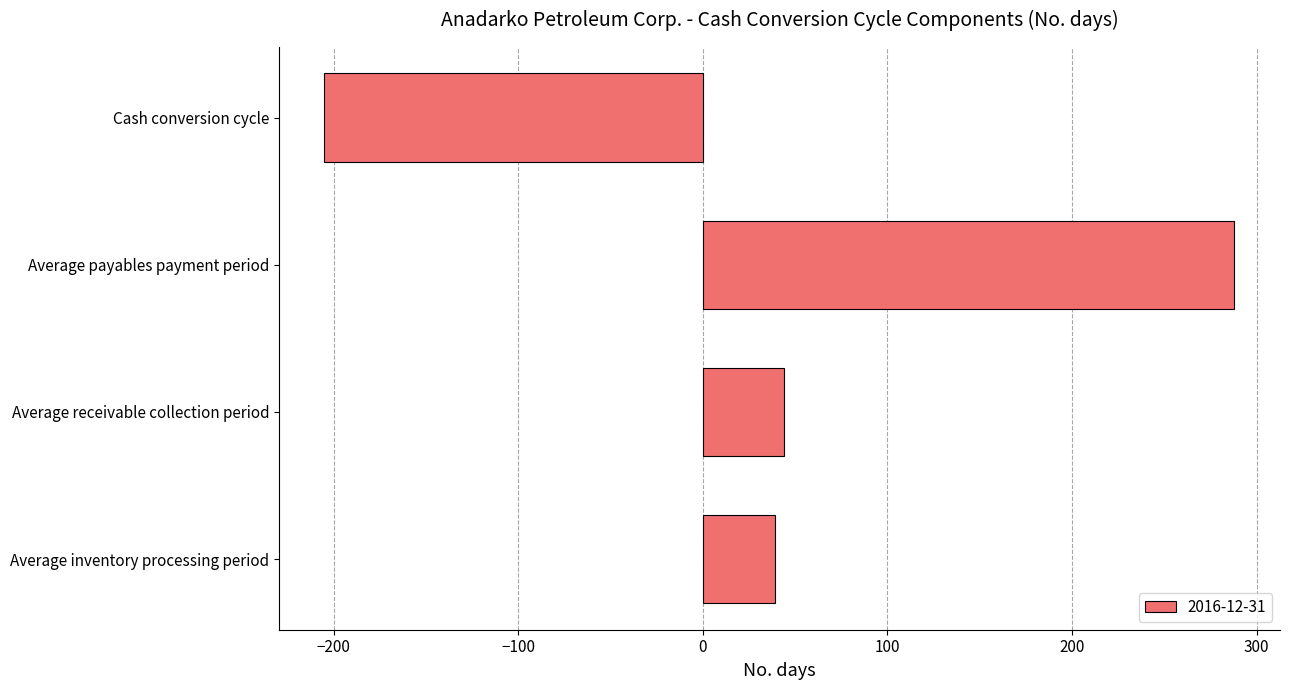

Which label corresponds to the largest value in the chart?

Average payables payment period